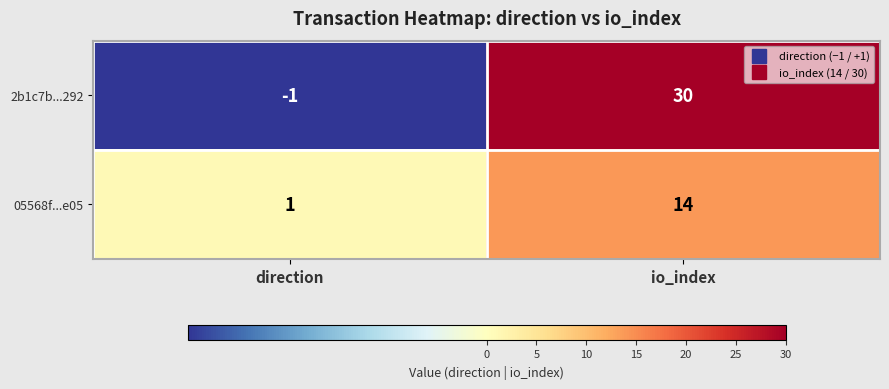

Rank the series by their maximum value, from highest to lowest.

2b1c7b...292, 05568f...e05